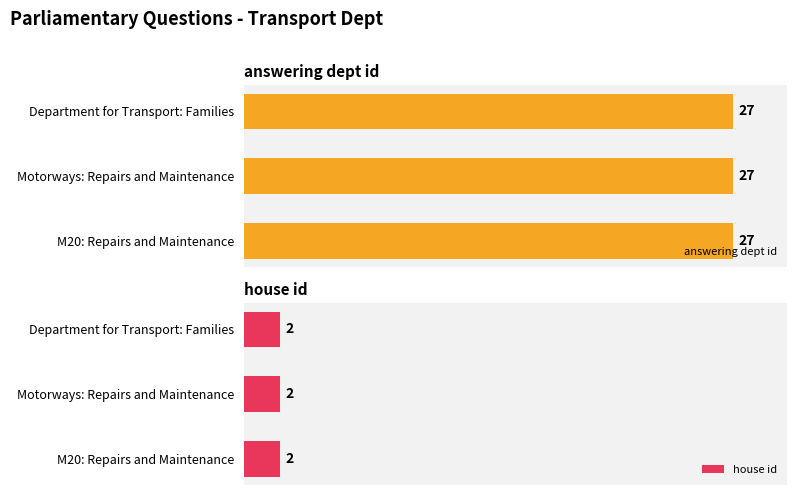

The value of answering dept id at Department for Transport: Families is 27. True or false?

True